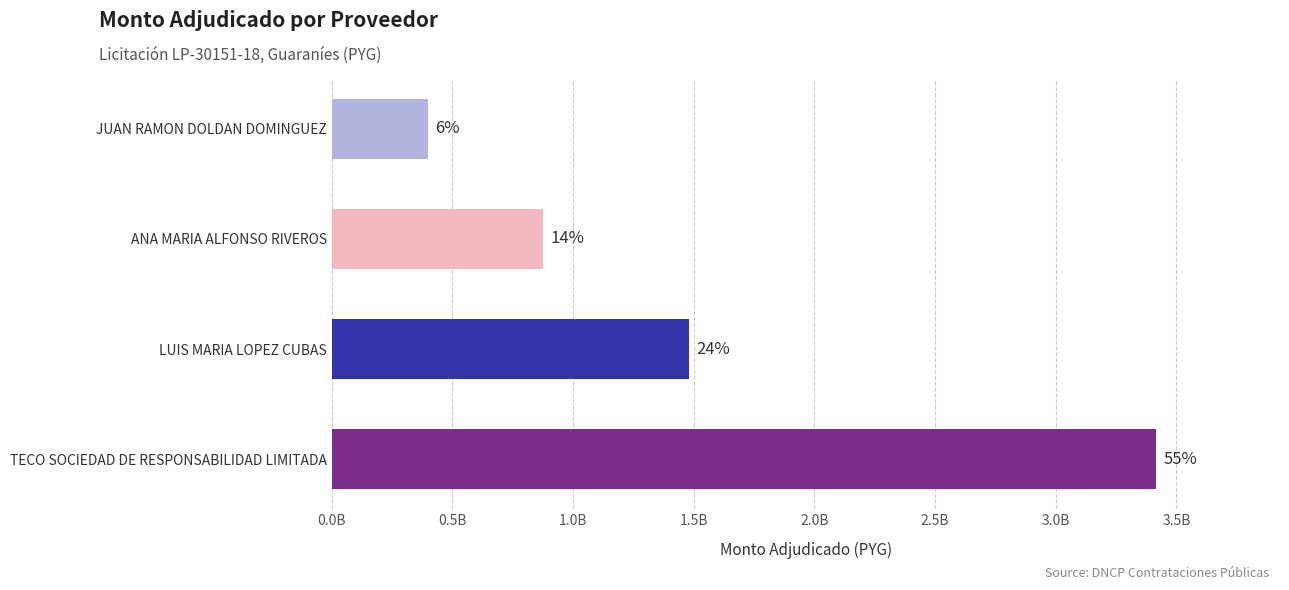

What is the difference between the second highest and second lowest values?

605651418